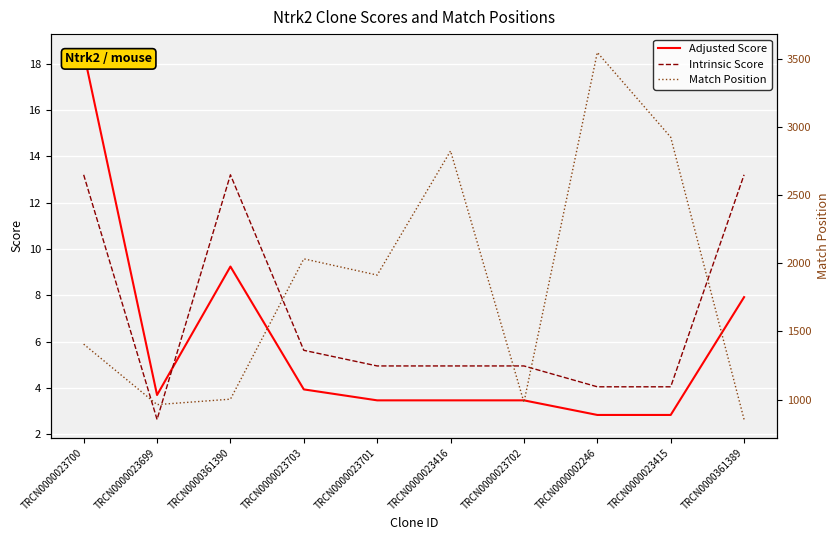

Rank the categories by Intrinsic Score value from highest to lowest.

TRCN0000023700, TRCN0000361390, TRCN0000361389, TRCN0000023703, TRCN0000023701, TRCN0000023416, TRCN0000023702, TRCN0000002246, TRCN0000023415, TRCN0000023699